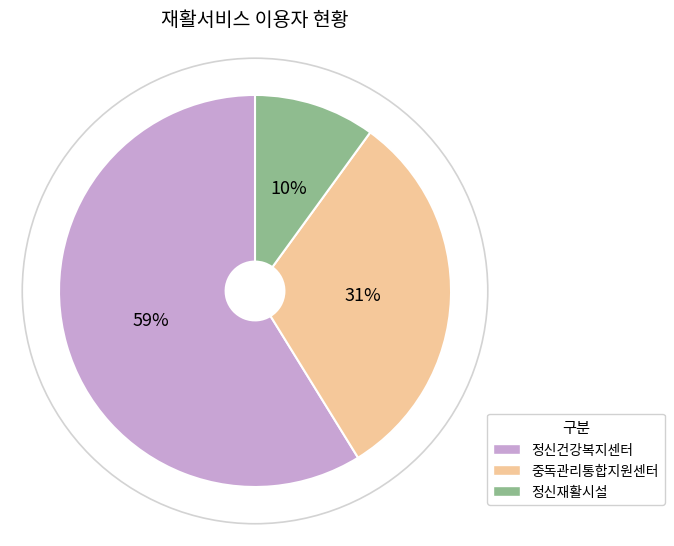

Count the number of slices in the pie.

3